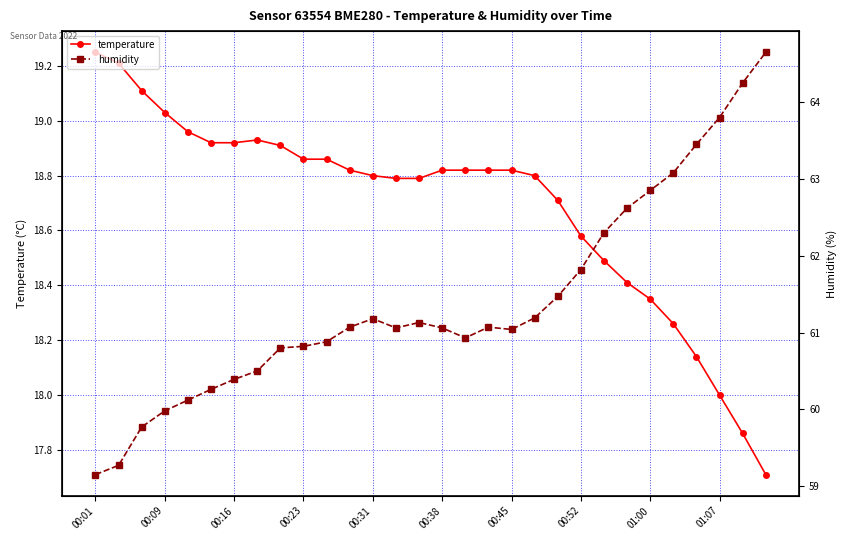

True or false: humidity and temperature intersect in this chart.

False